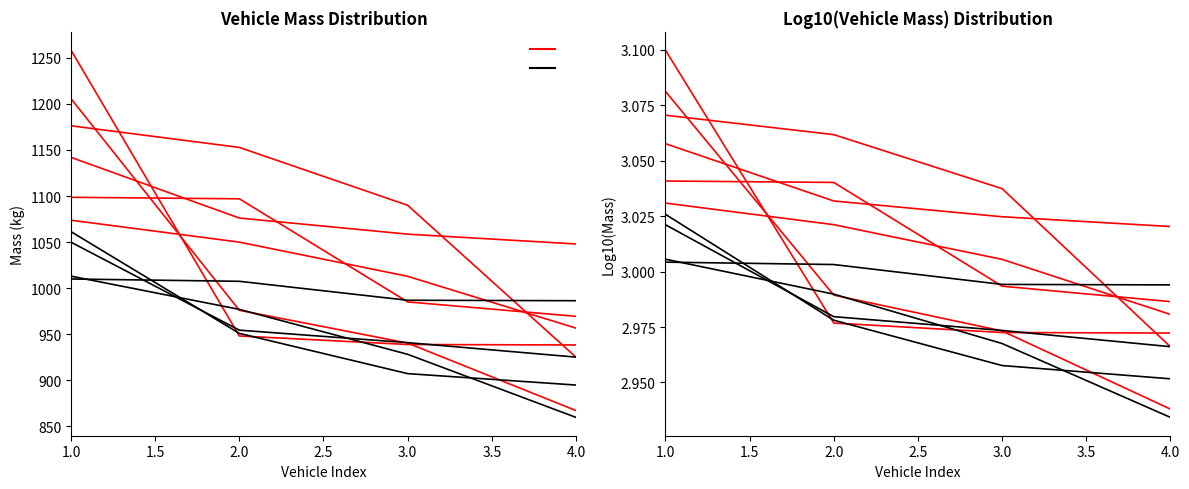

The value of massa_ledig_voertuig at 2.0 is 2.0. True or false?

False